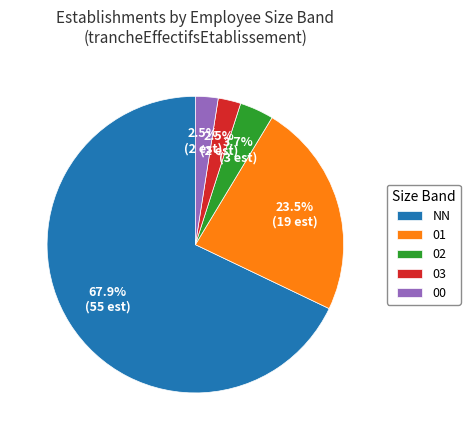

What is the majority slice?

NN